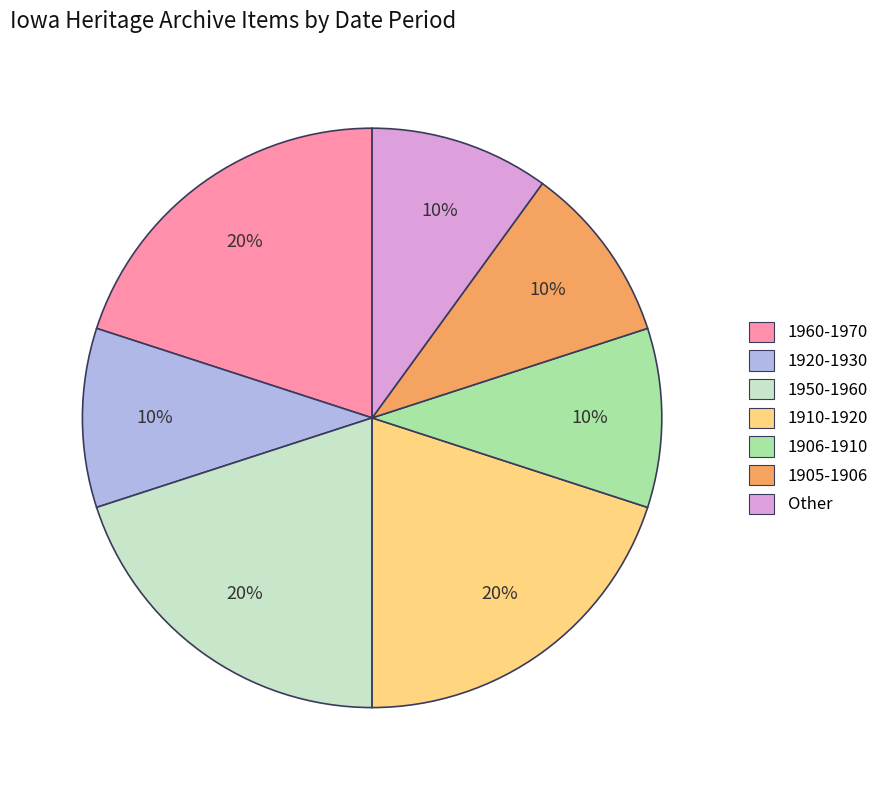

Count the number of slices in the pie.

7